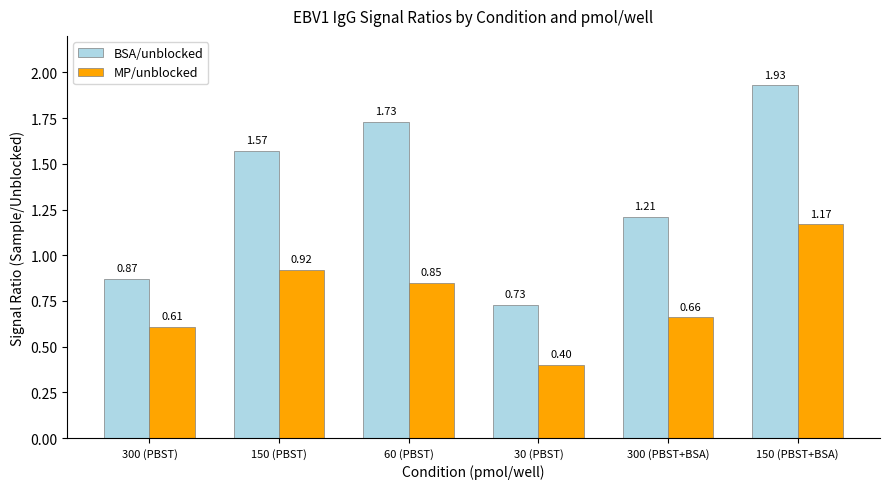

What is the difference between the BSA/unblocked values at 60 (PBST) and 300 (PBST+BSA)?

0.5